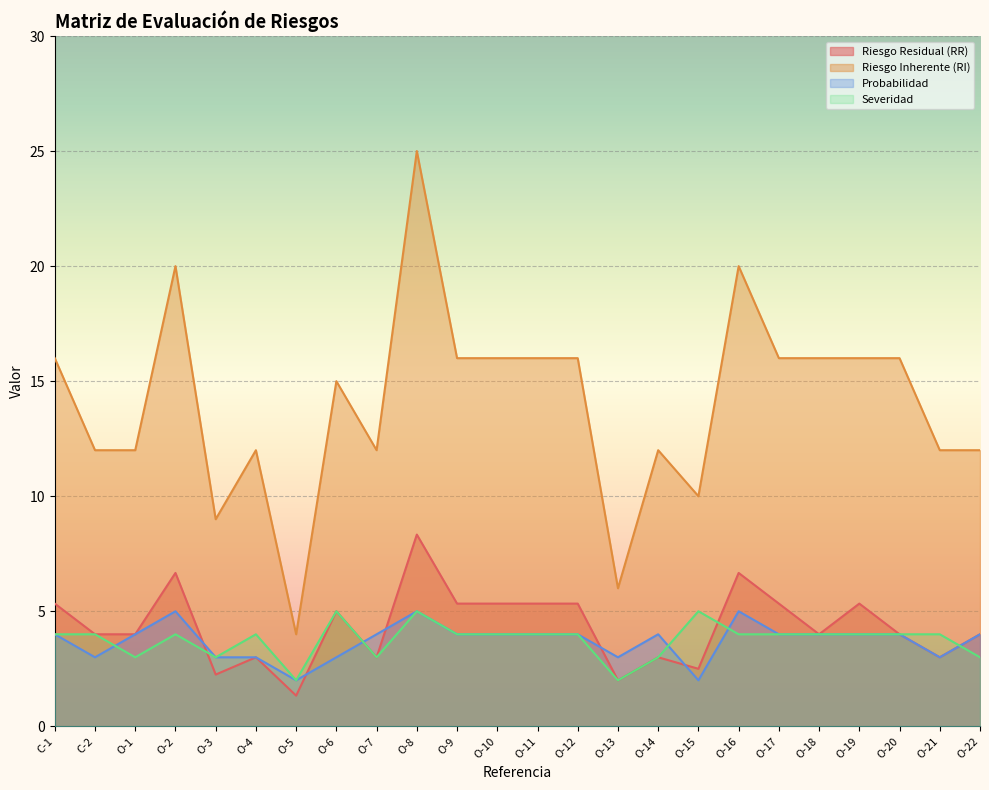

What position from the right is O-9?

14